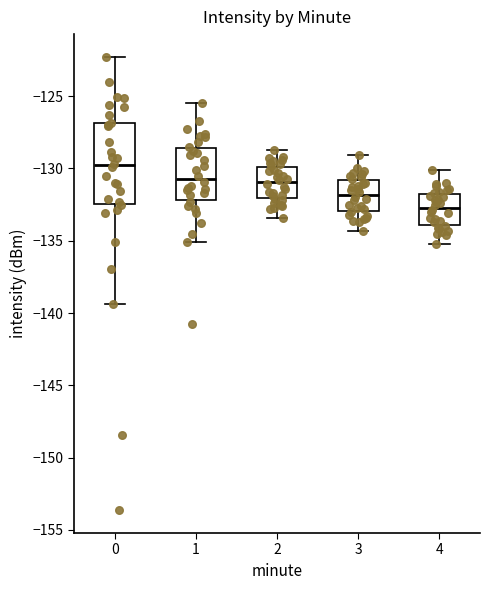

Which box has the highest median line?

0